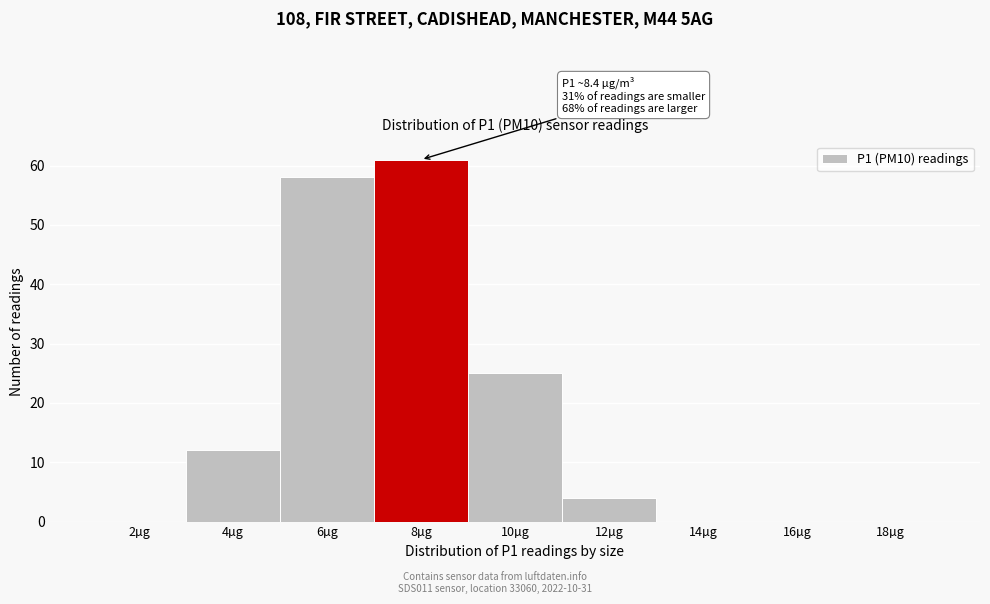

Reading left to right, transcribe all the data shown in this chart.

2µg=0	4µg=12	6µg=58	8µg=61	10µg=25	12µg=4	14µg=0	16µg=0	18µg=0